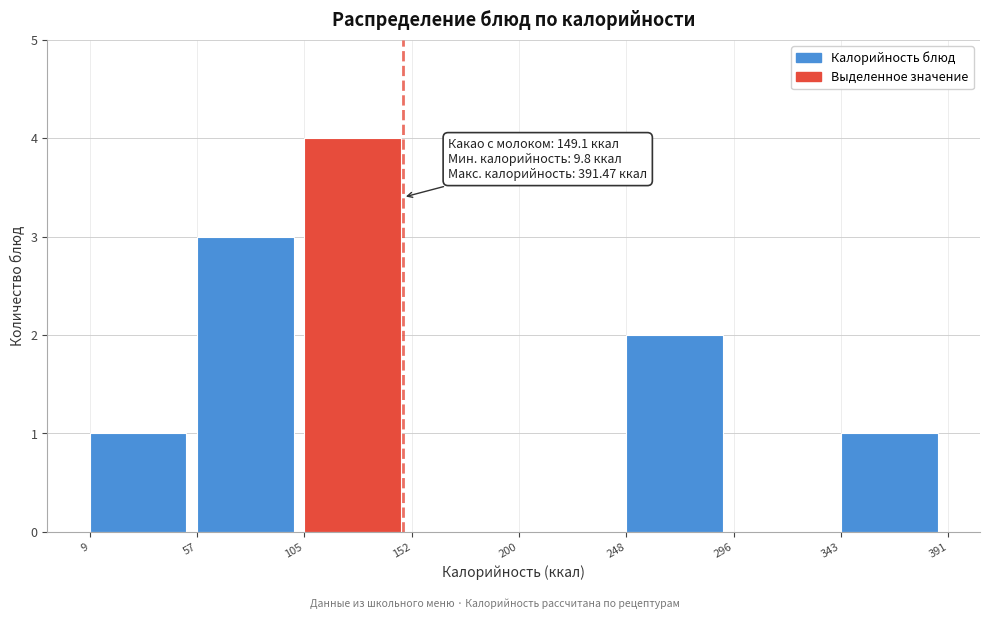

Over which range of the x-axis is the bar tallest?

105 to 152